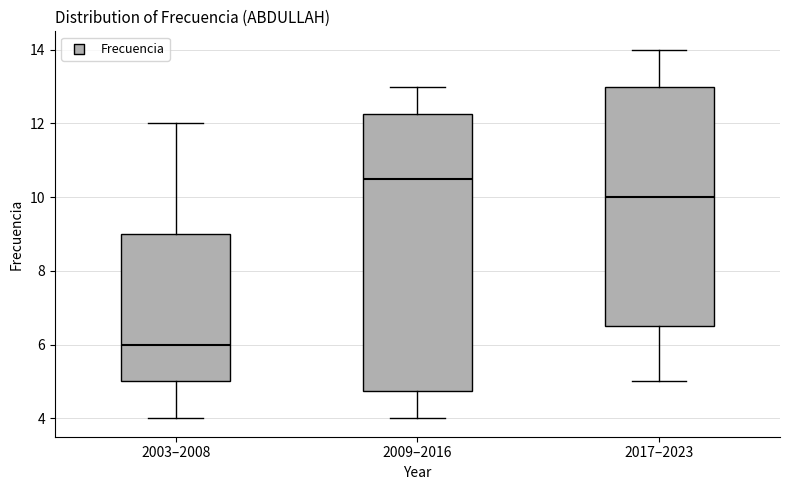

Where does the median line of the box for 2009–2016 sit on the y-axis? The values are not printed on the chart, so give them approximately, as read against the axis.

10.6